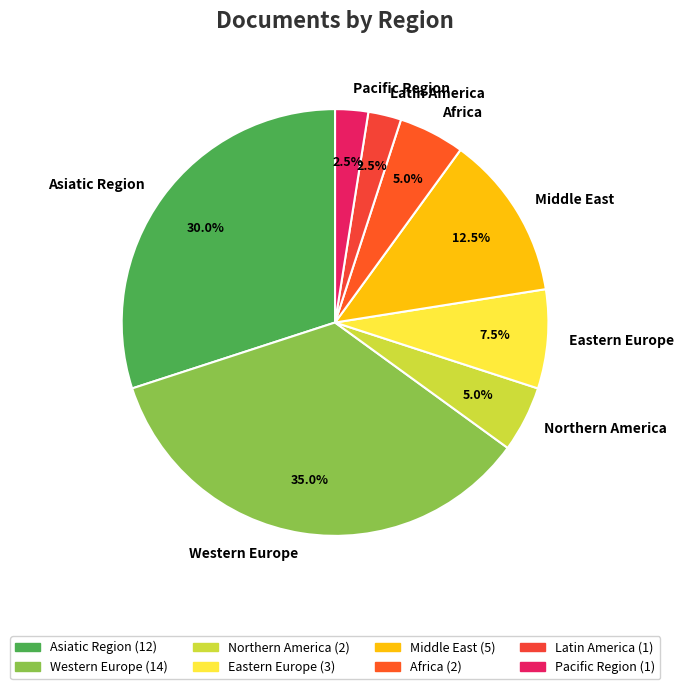

To the nearest percent, what portion does Africa represent?

5%